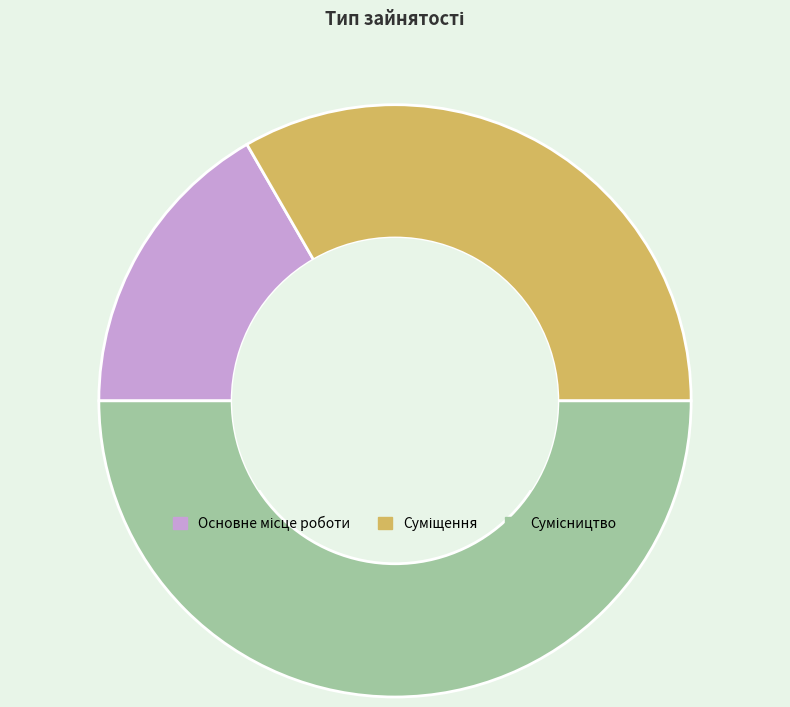

To the nearest percent, what is the difference between the Суміщення and Сумісництво slice percentages?

17%